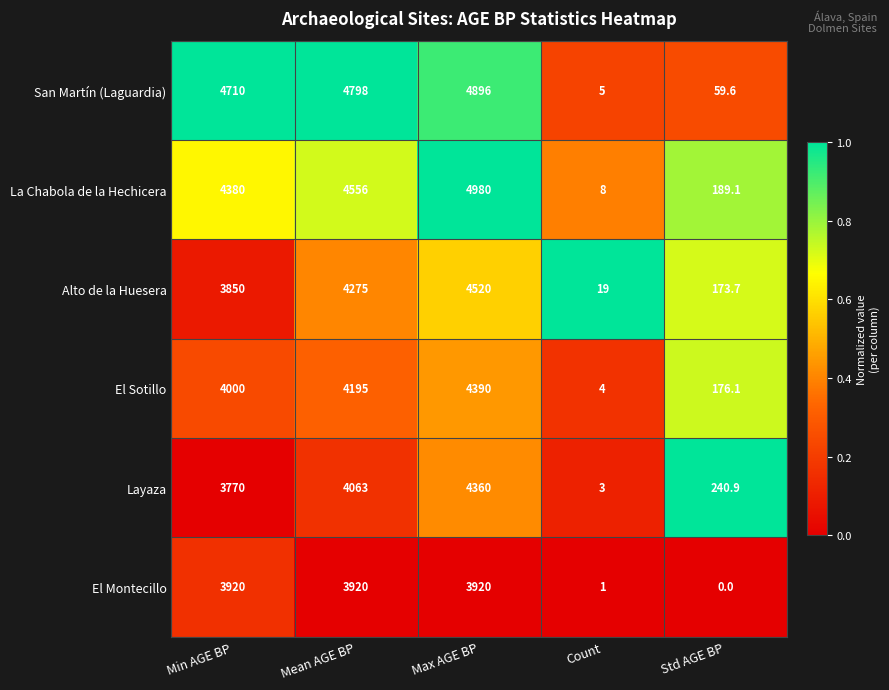

Which series has the largest total across all categories?

San Martín (Laguardia)